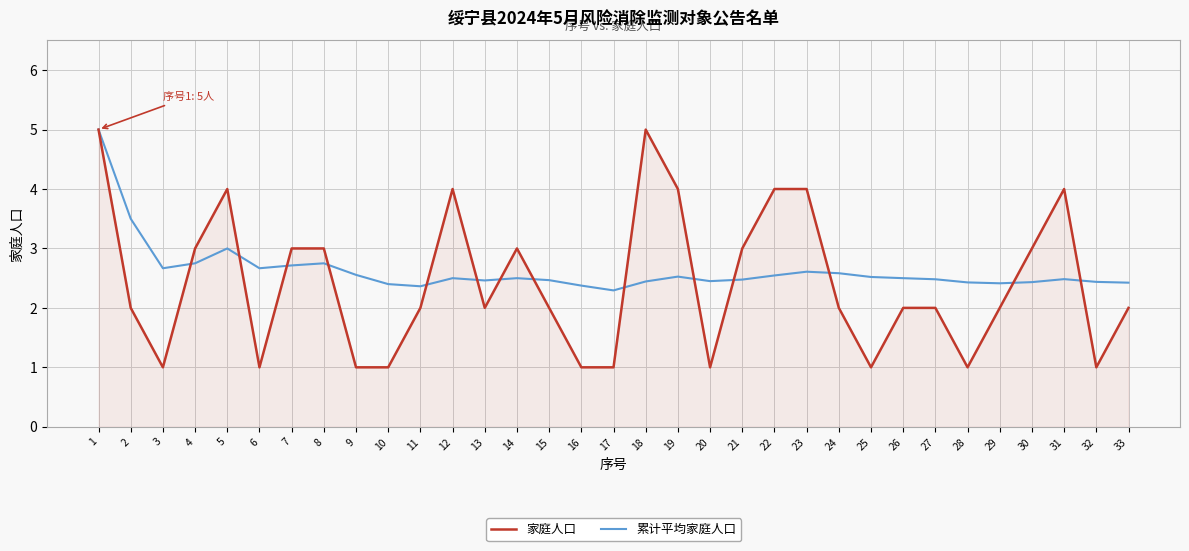

The value of 家庭人口 at 20 is 1.0. True or false?

True